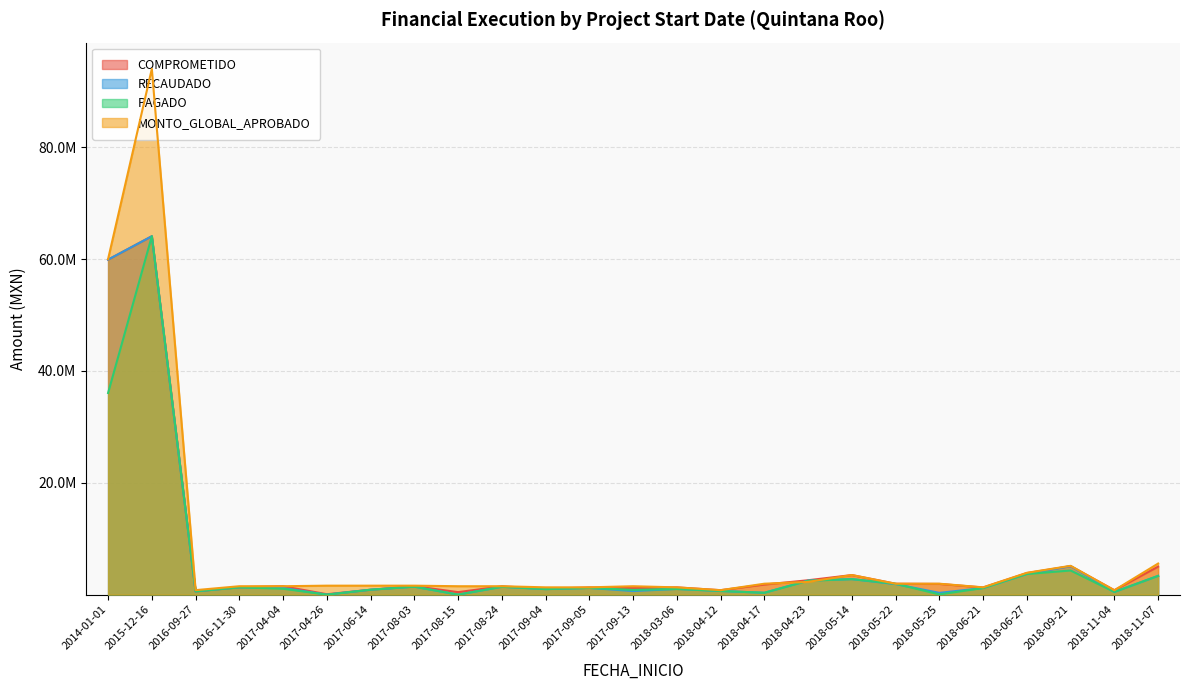

Which series ends up on top after the final intersection of PAGADO and RECAUDADO?

RECAUDADO